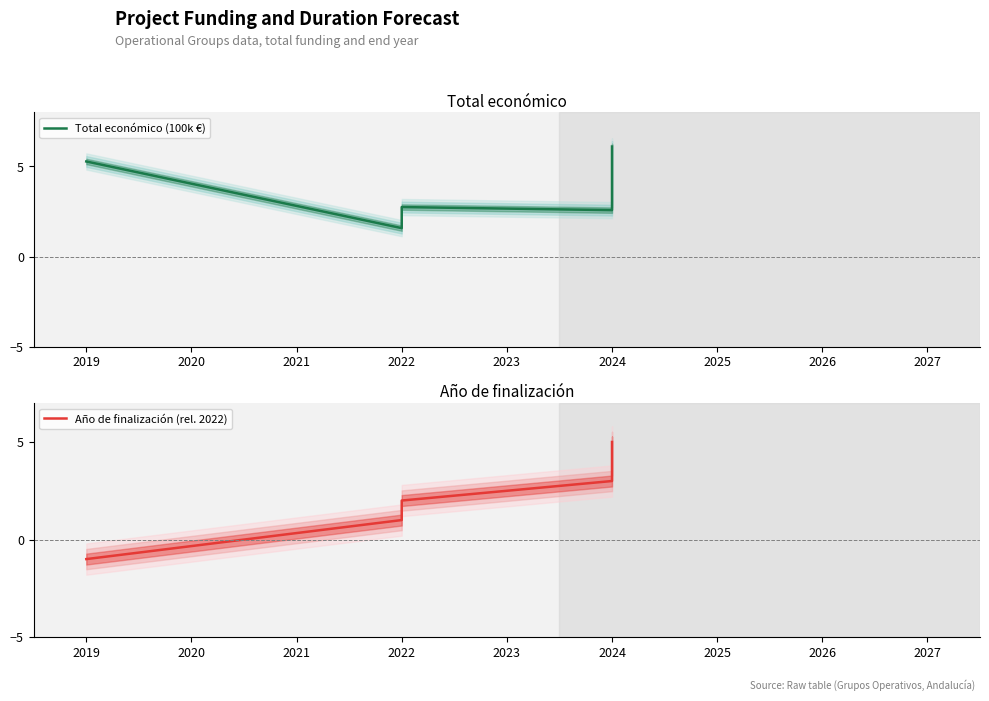

How many data points in Año de finalización (rel. 2022) are above 3?

2